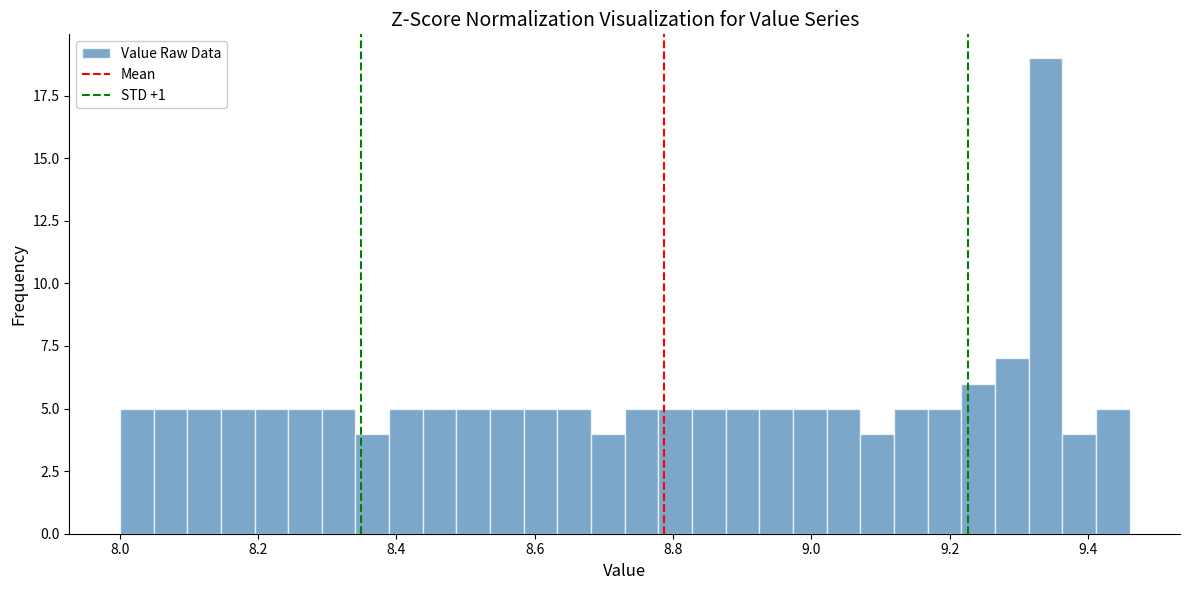

Around what value on the x-axis is the tallest bar? Give the approximate position of its centre, as read against the axis.

9.34